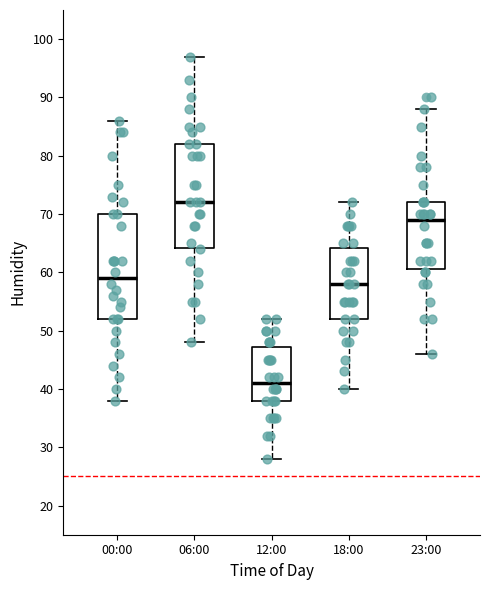

Where is the lower edge of the box for 12:00 on the y-axis? The values are not printed on the chart, so give them approximately, as read against the axis.

38